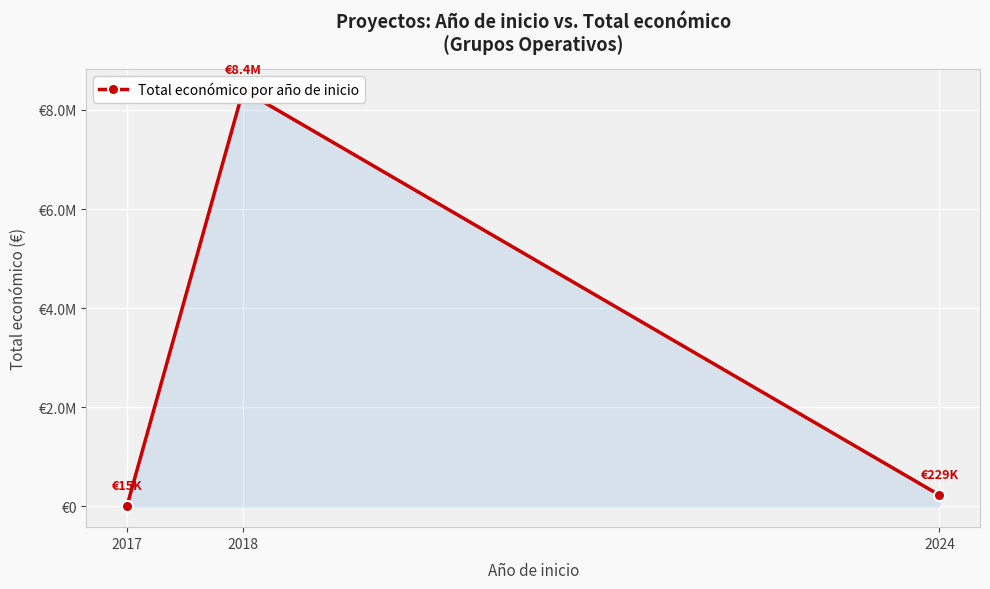

What is the smallest value displayed?

14999